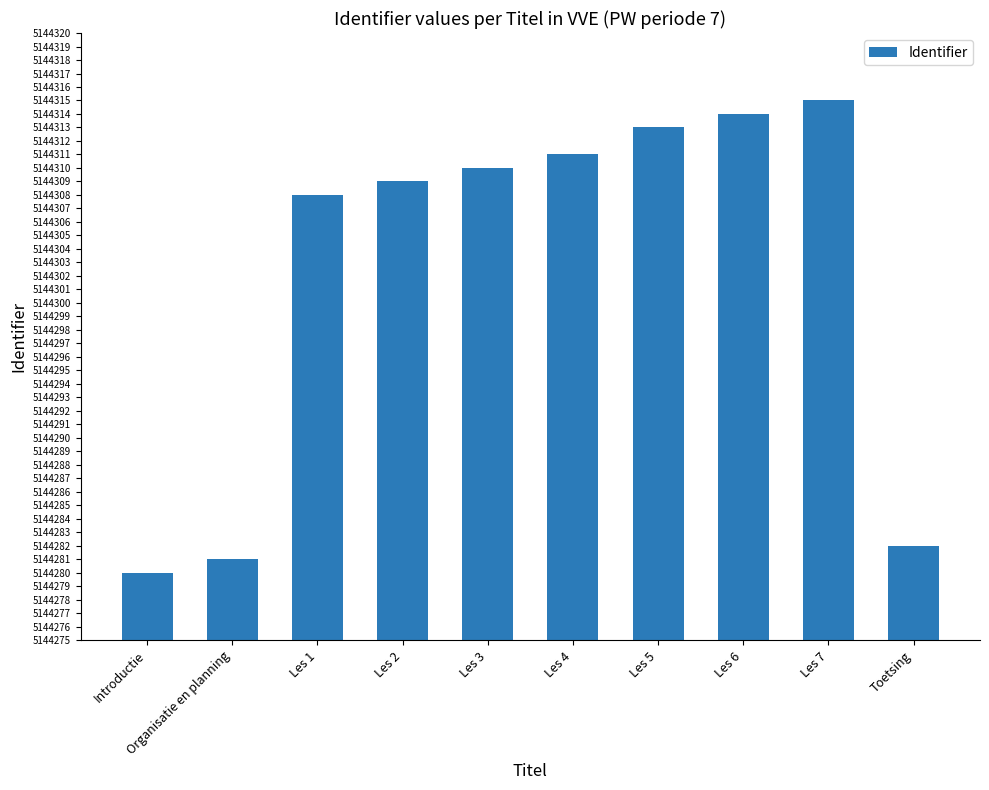

The chart shows a value of 5144308 at Les 1. True or false?

True